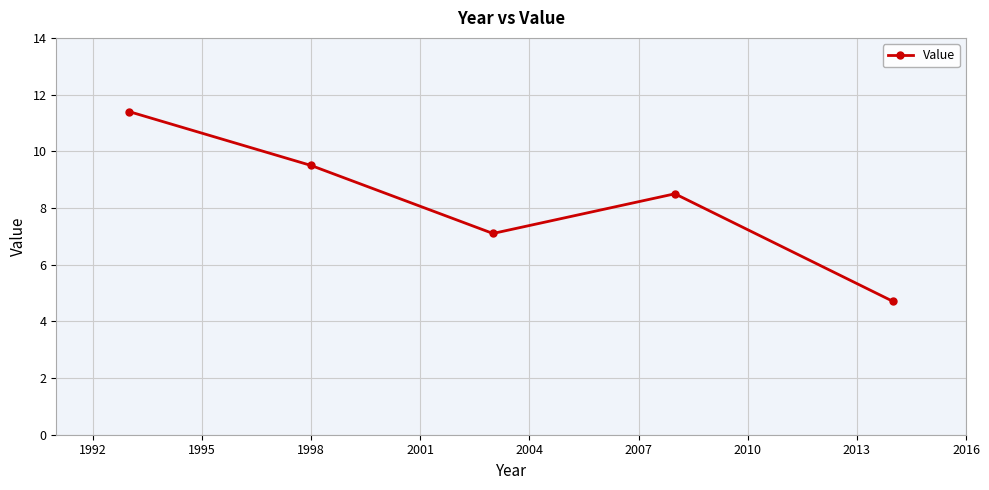

How many distinct data groups are displayed?

1